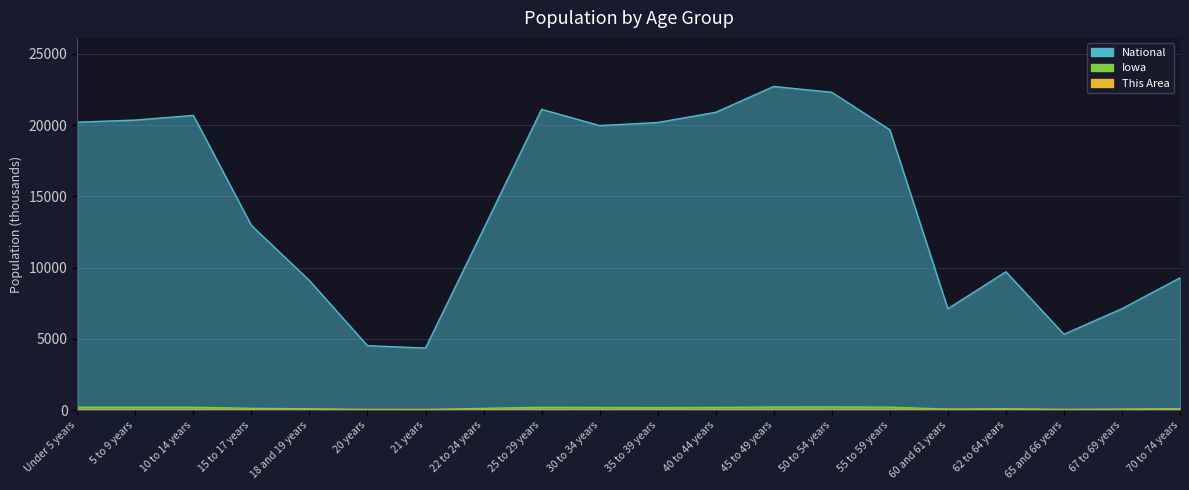

What is the total value across all series at 40 to 44 years?

21083.1